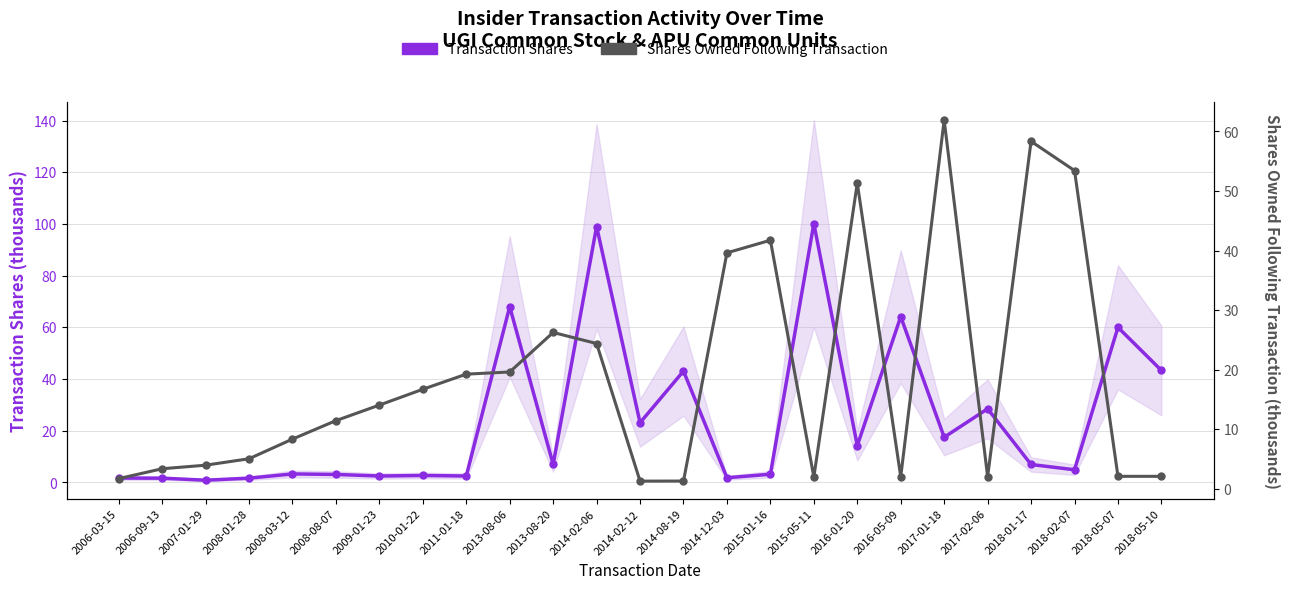

True or false: Transaction Shares (thousands) has more than 1 points higher than both neighbors.

True